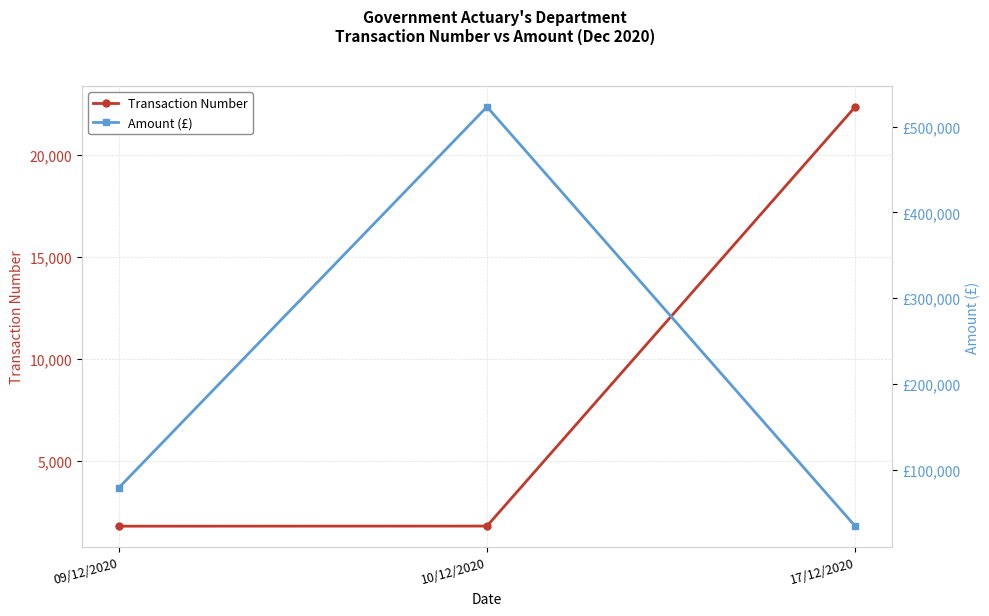

At which label does Amount (£) first exceed 79227?

10/12/2020